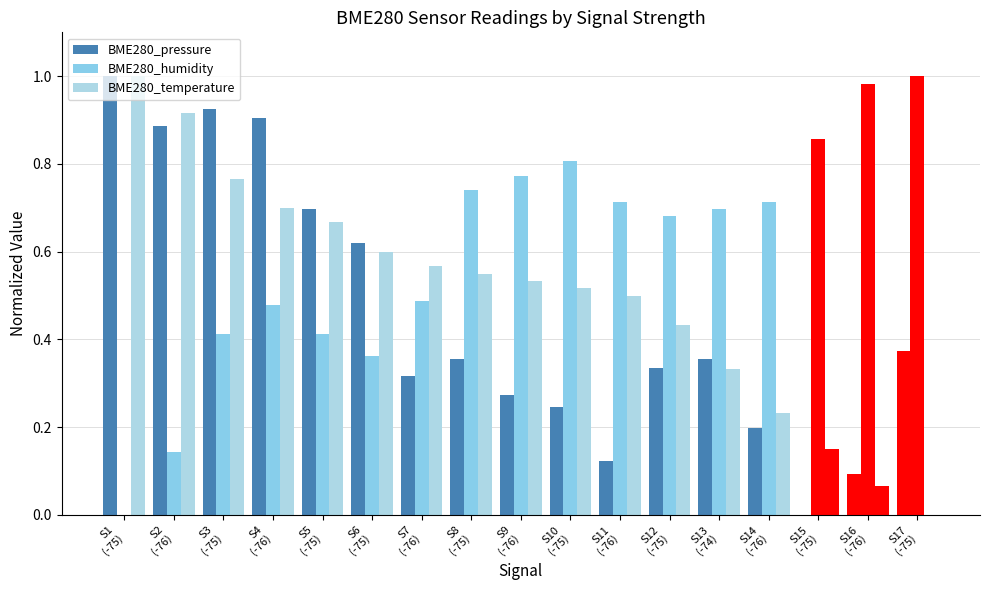

How many values in the BME280_temperature series exceed 0?

16